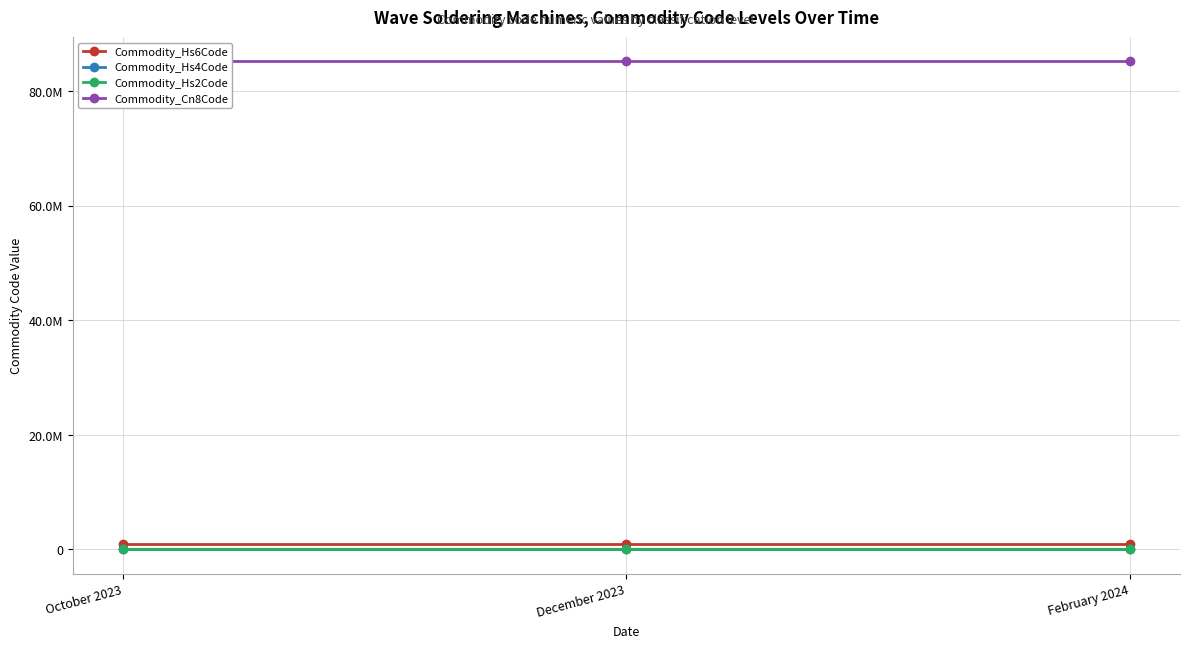

Does the chart have visible grid lines?

Yes